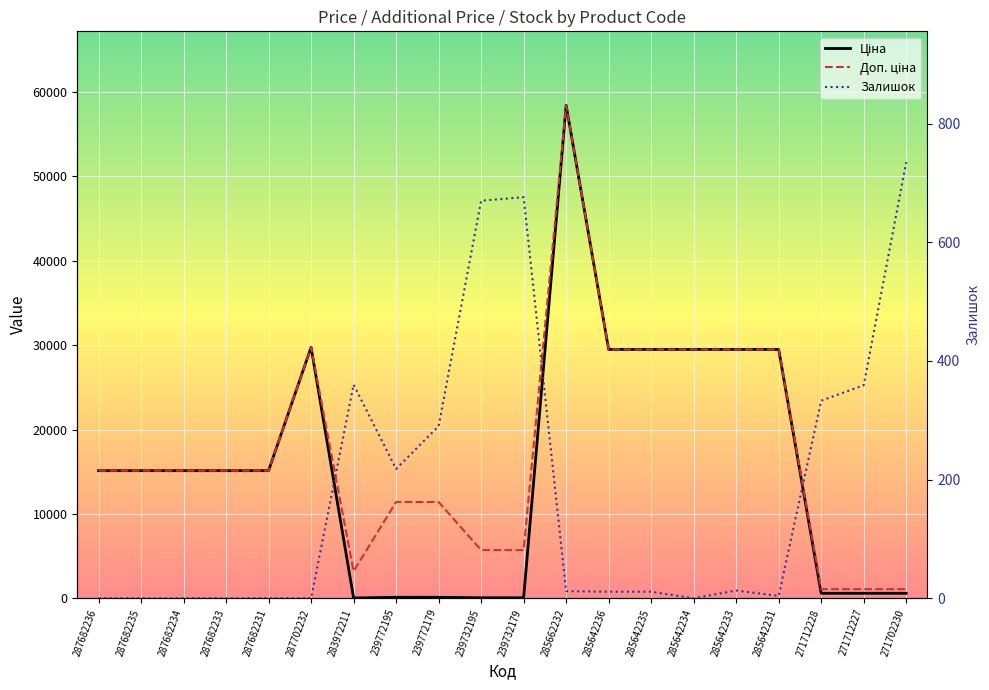

At how many categories does at least one series exceed 247?

20